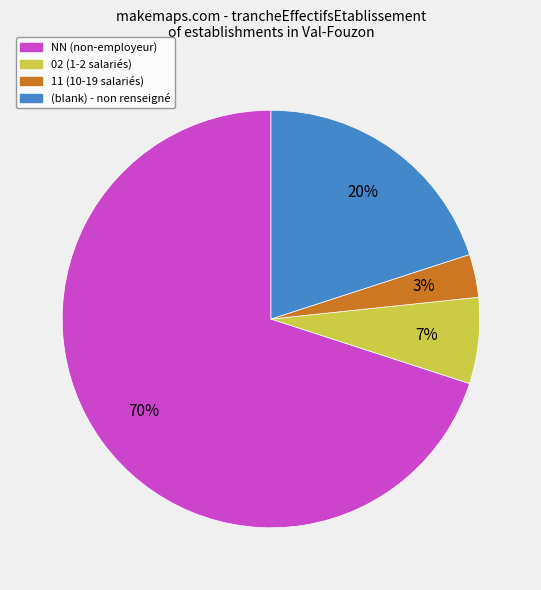

How many segments does this pie chart have?

4